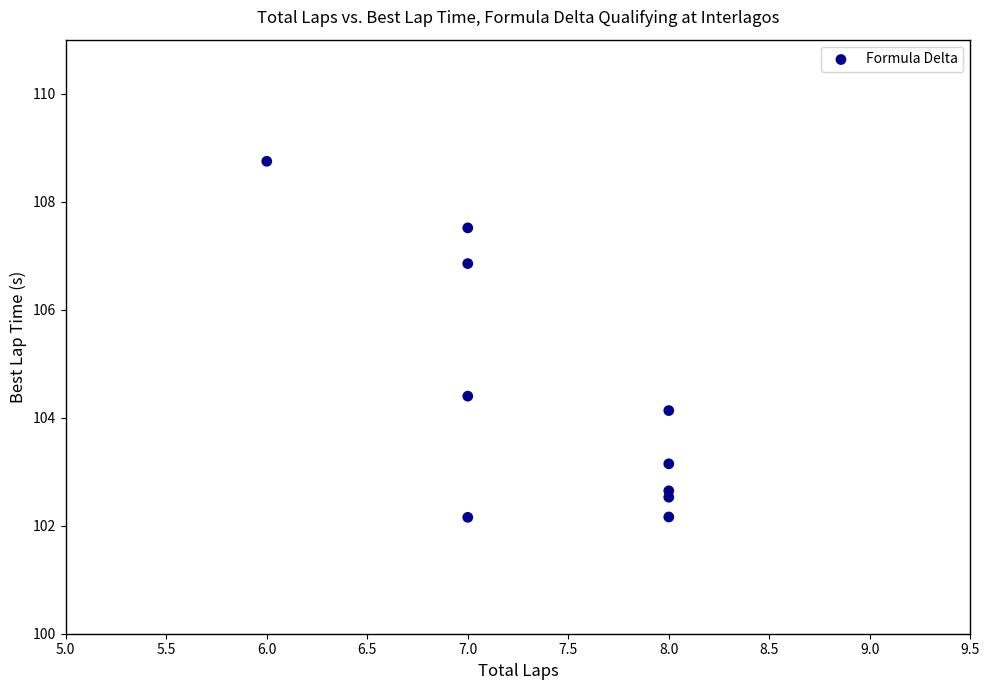

What Y value in the scatter plot is closest to 105?

104.4